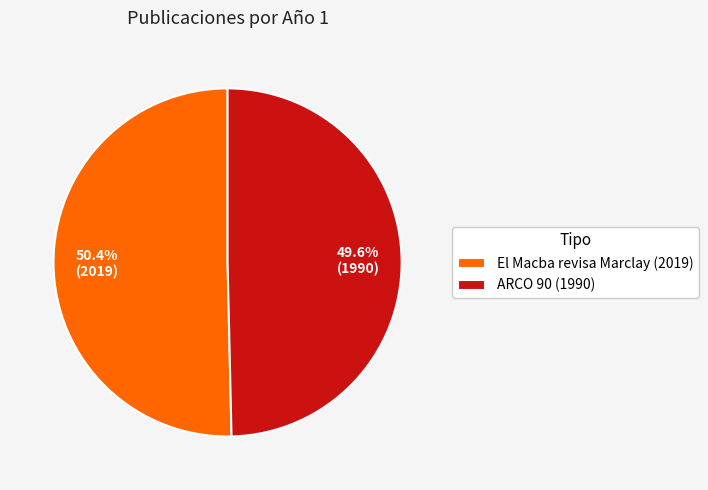

Rank the categories by value from lowest to highest.

ARCO 90 (1990), El Macba revisa Marclay (2019)